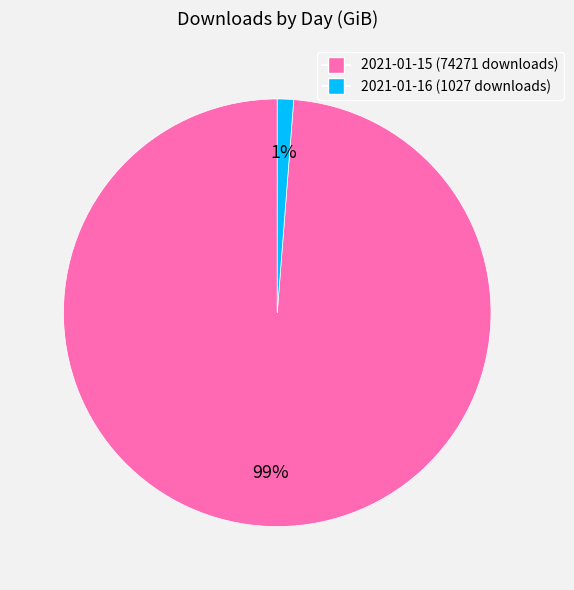

Rank the categories by value from lowest to highest.

2021-01-16 (1027 downloads), 2021-01-15 (74271 downloads)